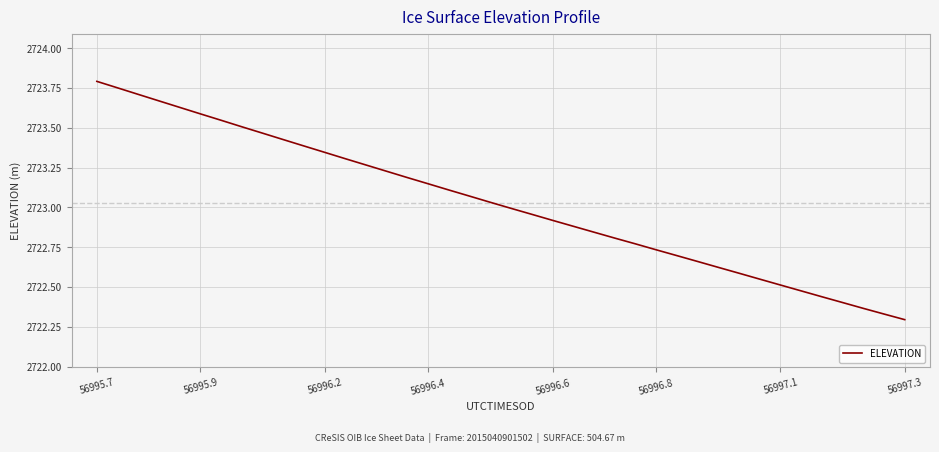

At which label does the data first exceed 2723?

56995.7